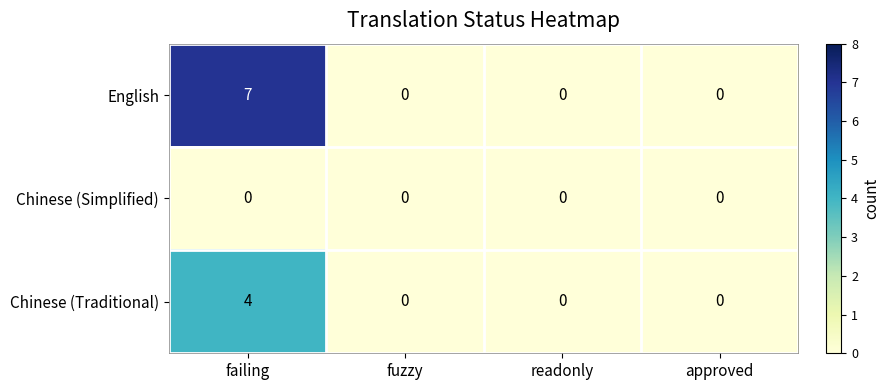

The value of Chinese (Traditional) at failing is 7. True or false?

False